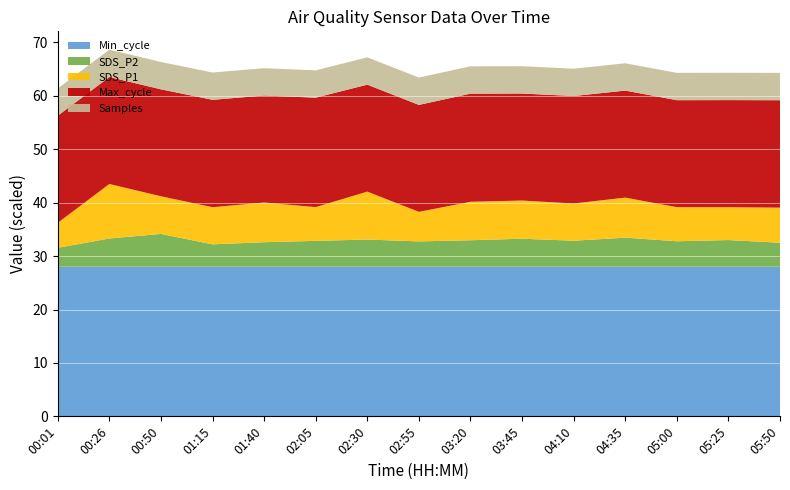

What is the minimum value for Min_cycle?

28.0